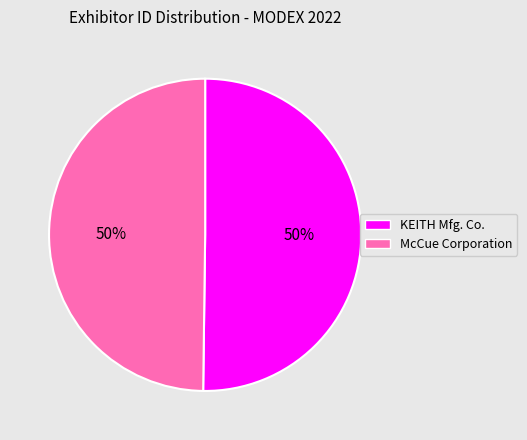

What percentage is the KEITH Mfg. Co. slice, to the nearest percent?

50%